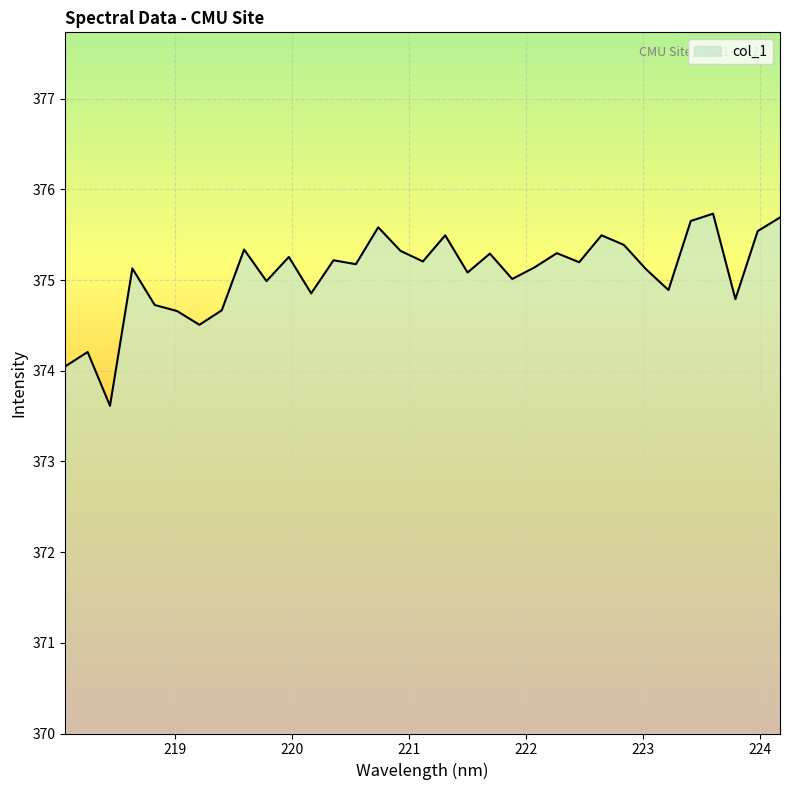

True or false: the data has more than 0 interior local peaks.

True